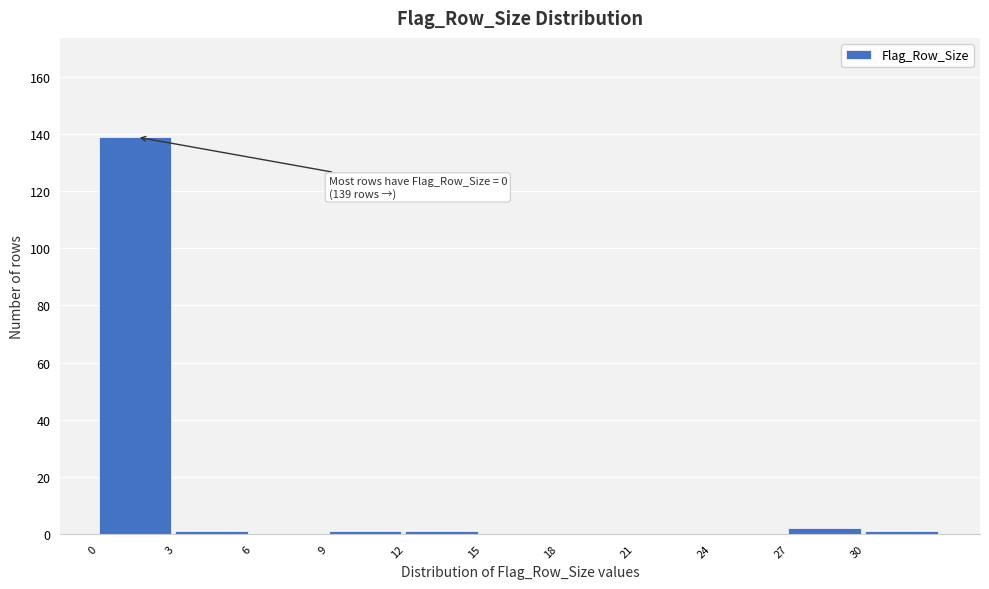

Over which range of the x-axis is the bar tallest?

0 to 3